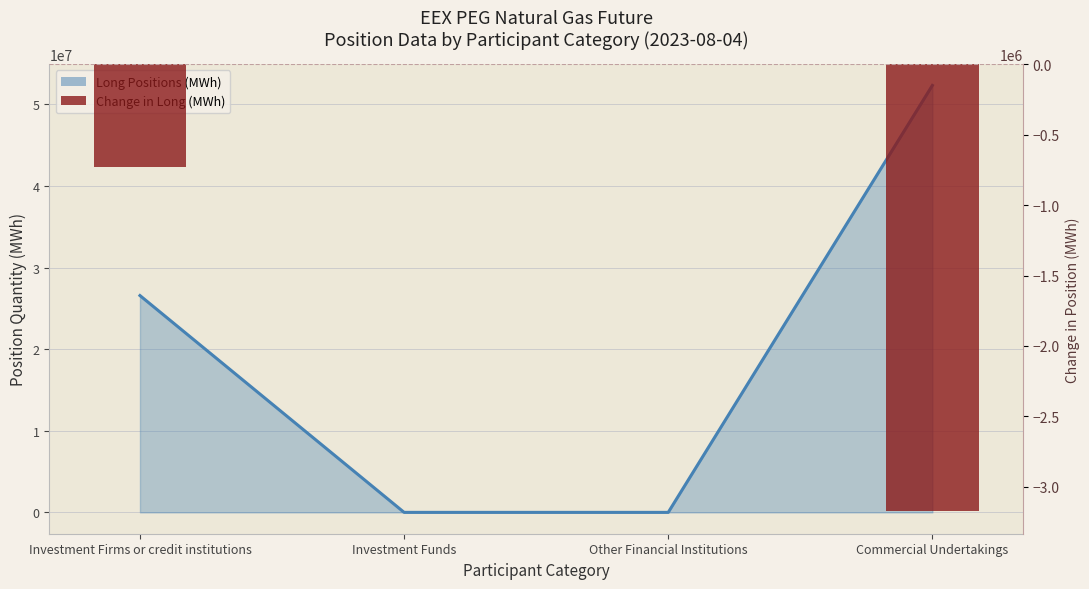

What position from the right is Commercial Undertakings?

1